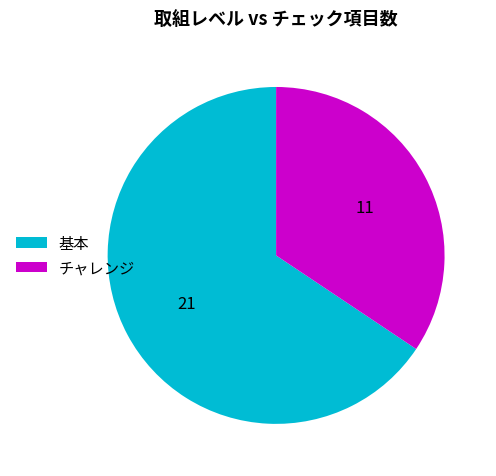

Rank the categories by value from highest to lowest.

基本, チャレンジ